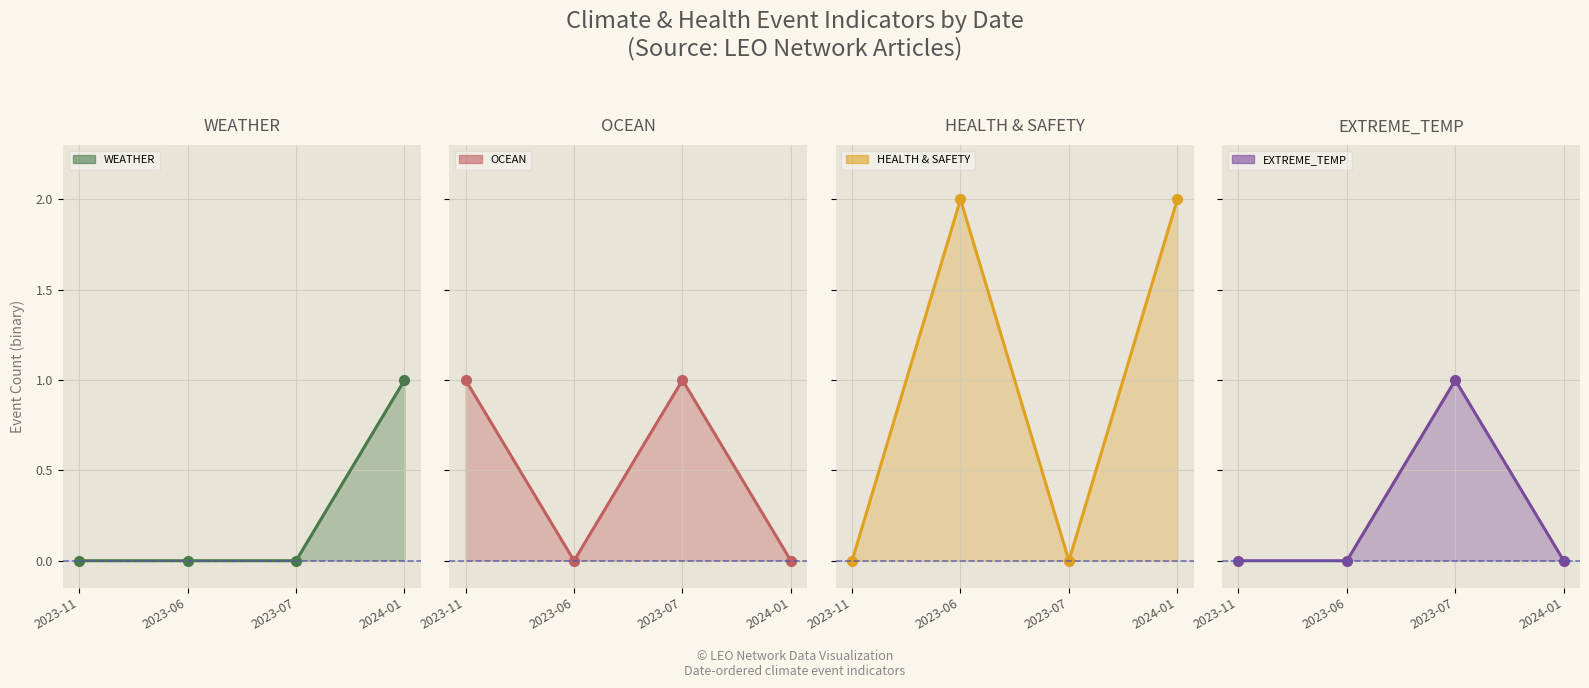

Does the chart display data point markers on the line(s)?

Yes